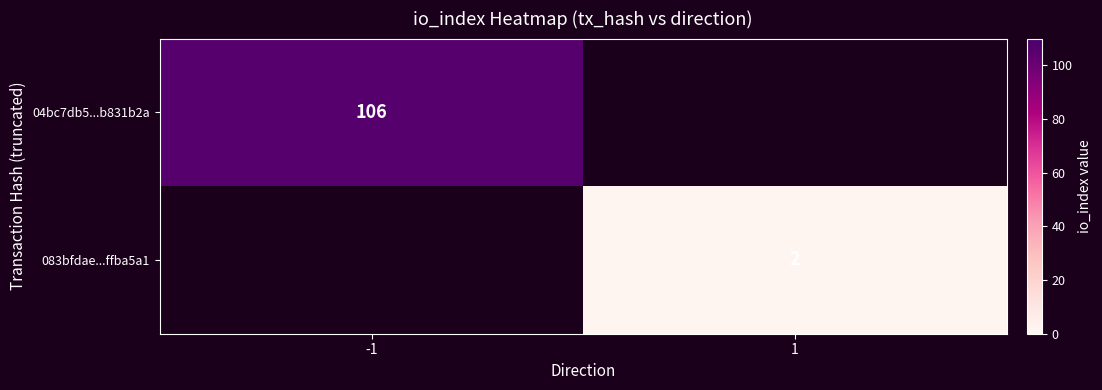

Is it true that 04bc7db5...b831b2a equals 42 at -1?

False